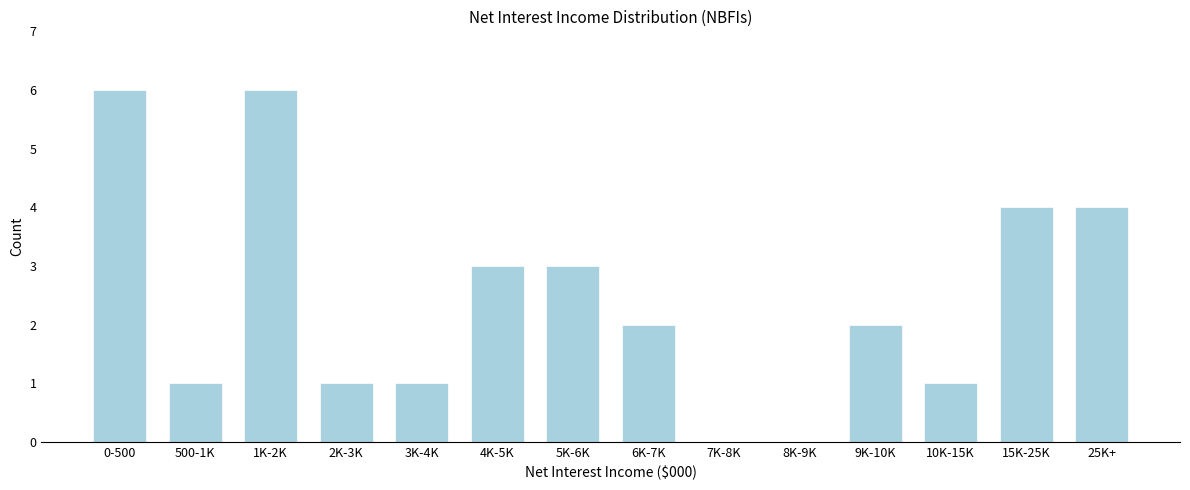

Reading left to right, what are all the values shown in this chart?

0-500=6	500-1K=1	1K-2K=6	2K-3K=1	3K-4K=1	4K-5K=3	5K-6K=3	6K-7K=2	7K-8K=0	8K-9K=0	9K-10K=2	10K-15K=1	15K-25K=4	25K+=4